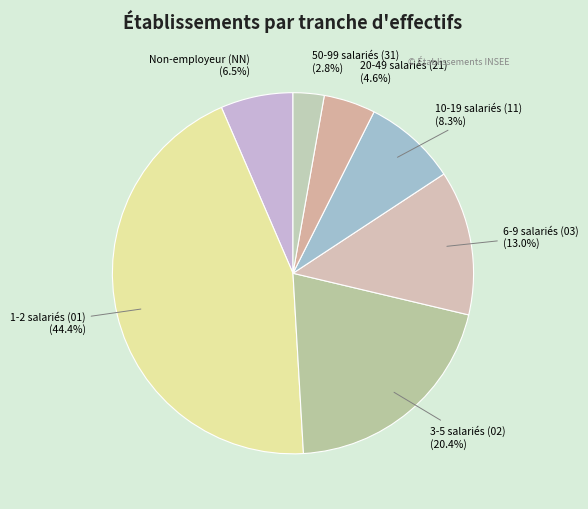

Combined, do 1-2 salariés (01) and 10-19 salariés (11) account for over 50%?

Yes